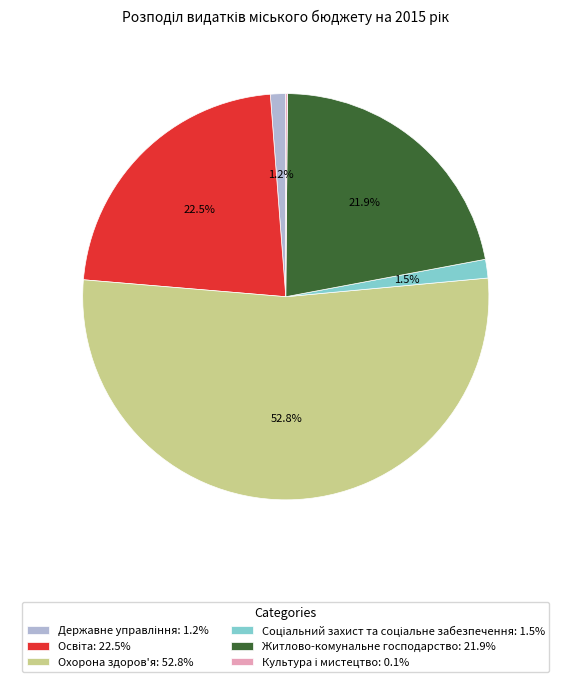

Does any single category account for the majority?

Yes